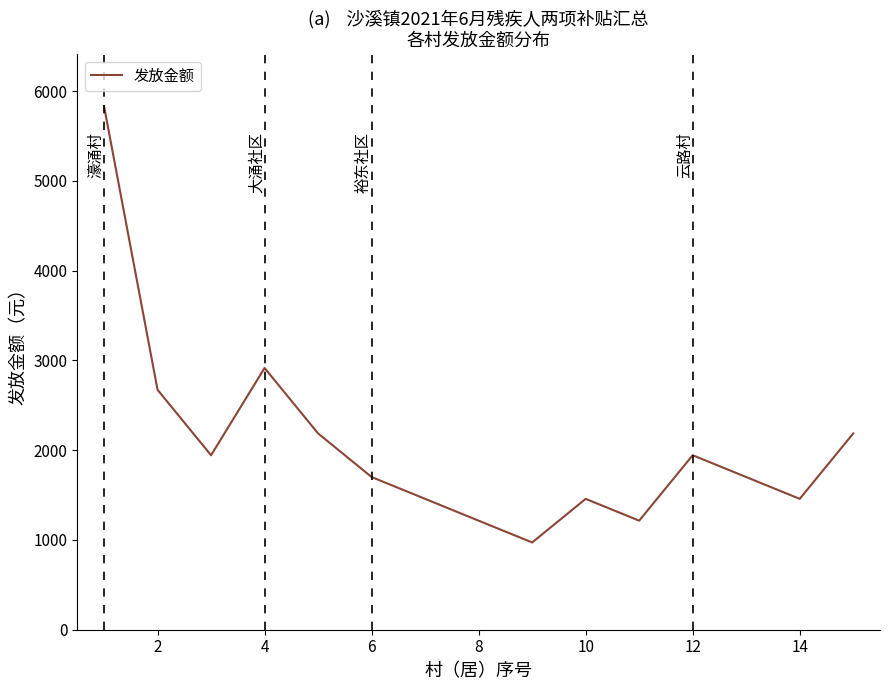

What is the minimum value shown in the chart?

972